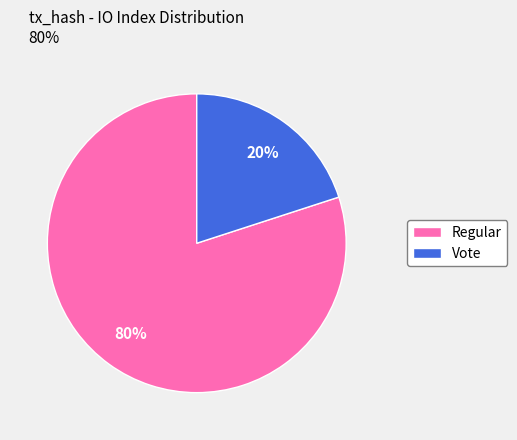

What is the smallest slice in the pie chart?

Vote